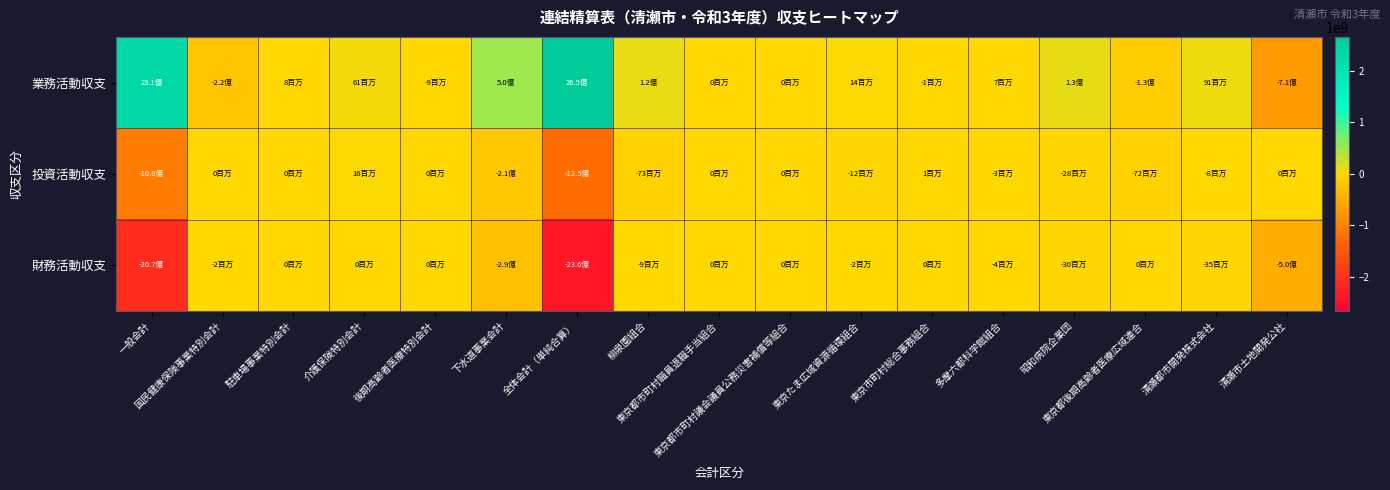

Which series changed the most between 国民健康保険事業特別会計 and 柳泉園組合?

業務活動収支